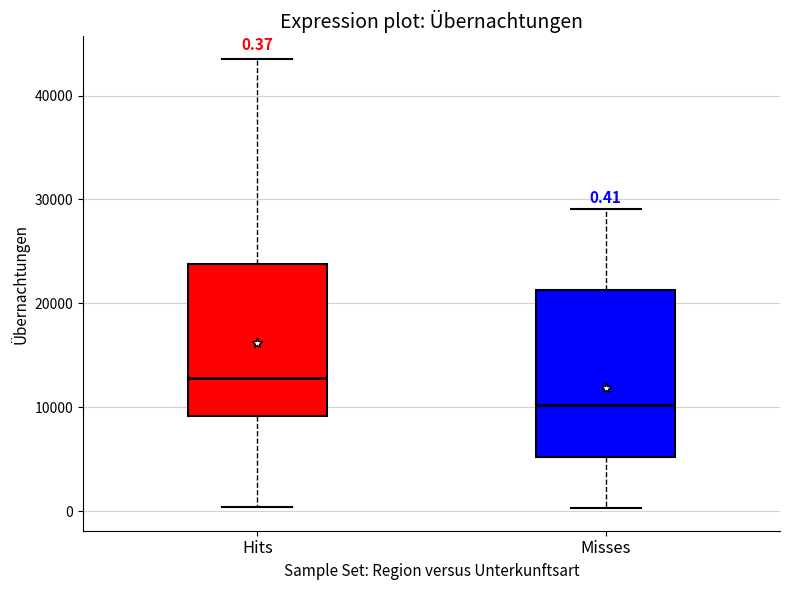

Which box's median line is the highest?

Hits